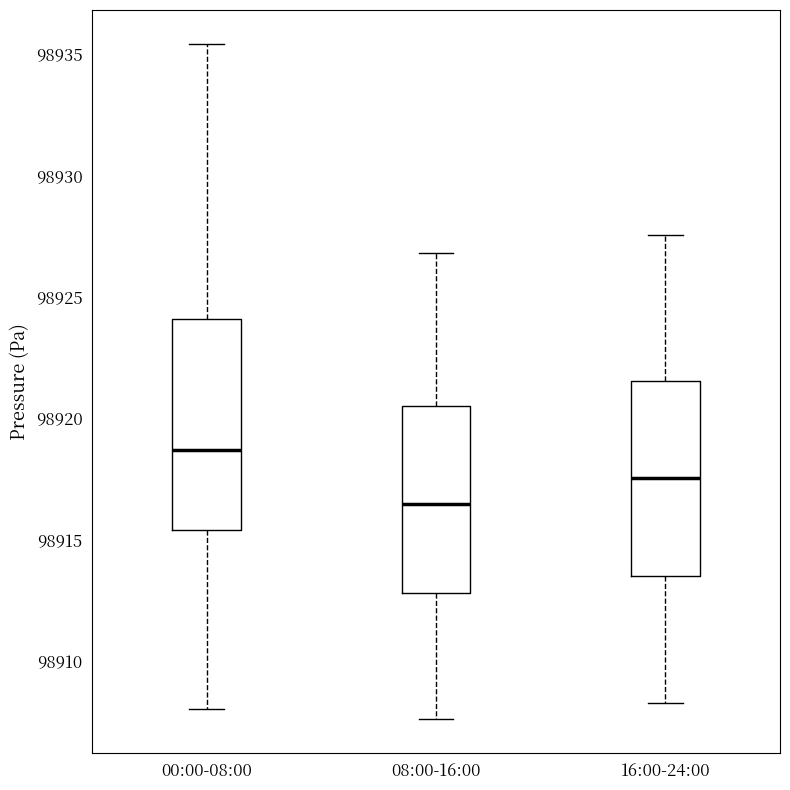

Which box's median line is the lowest?

08:00-16:00